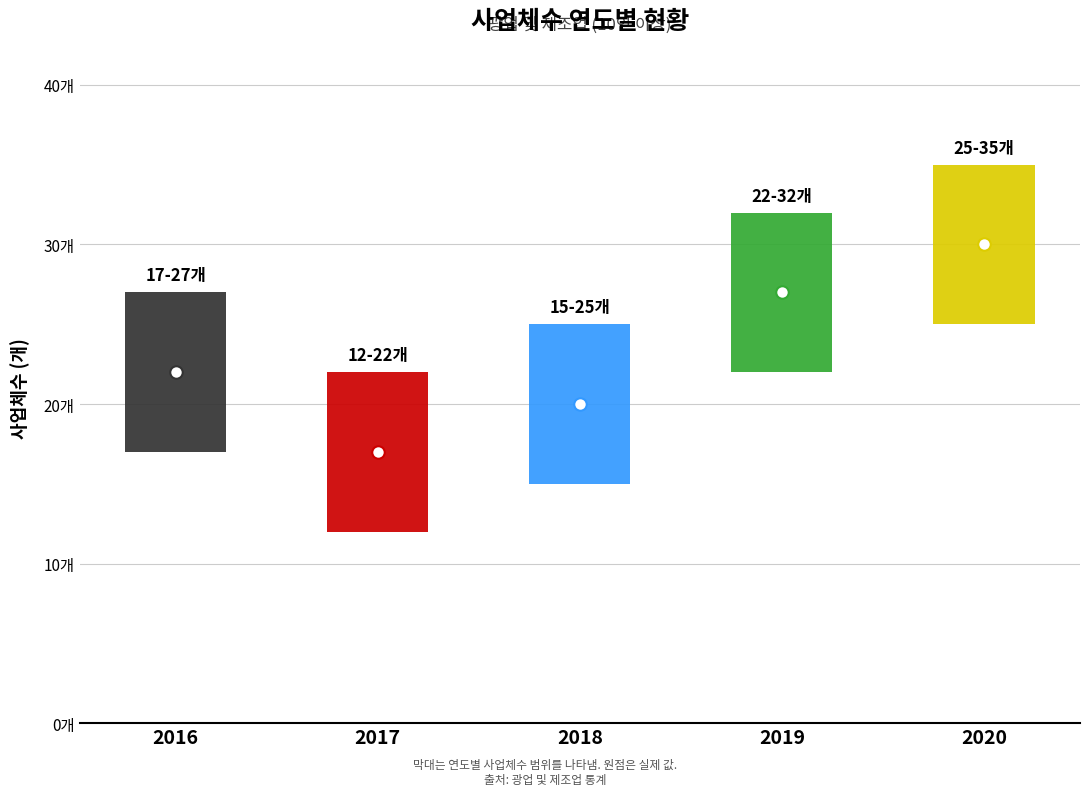

What is the approximate value at 2016?

22